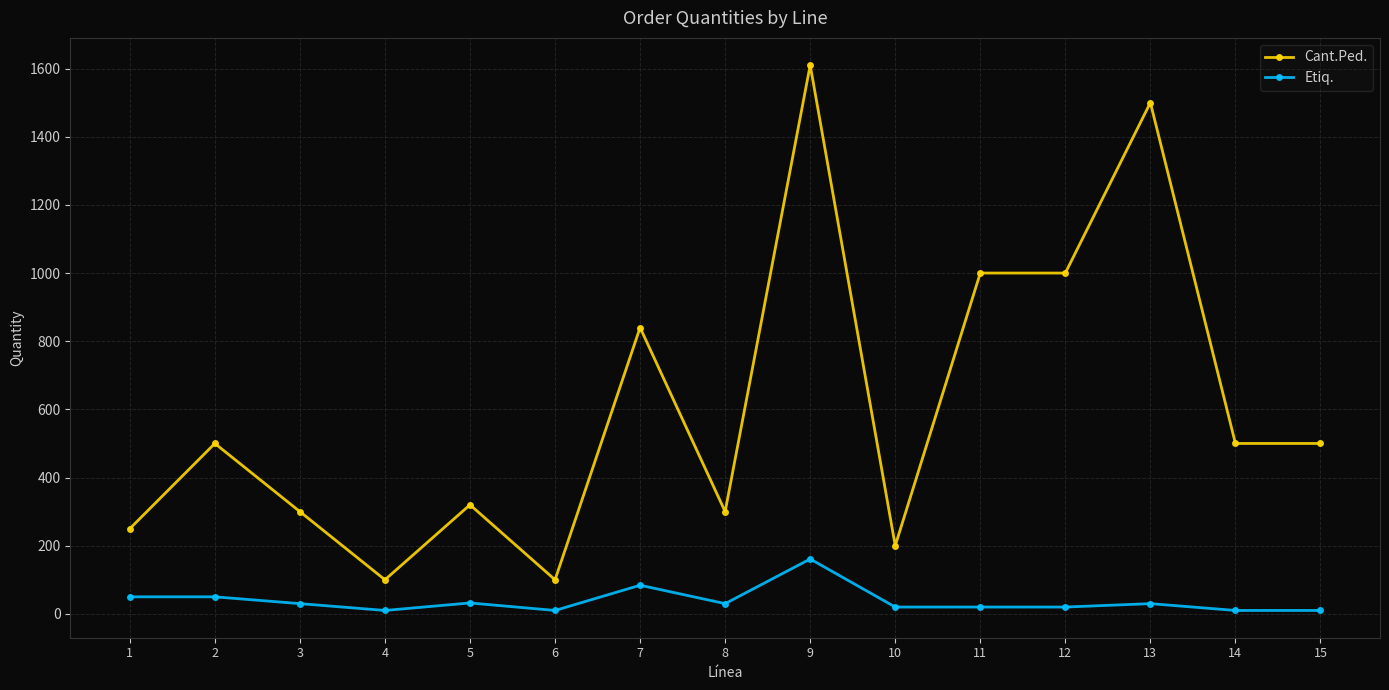

At which category does Etiq. reach its first local valley?

4